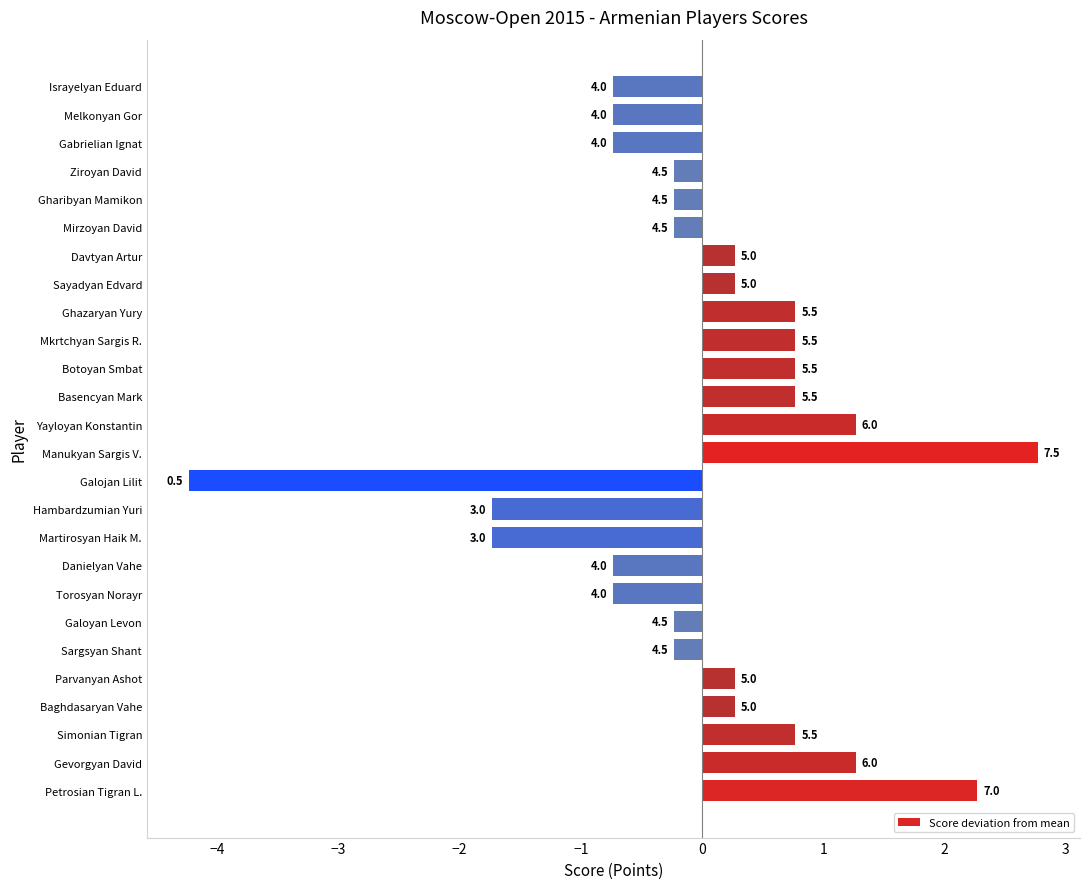

How many bars are there in total?

26